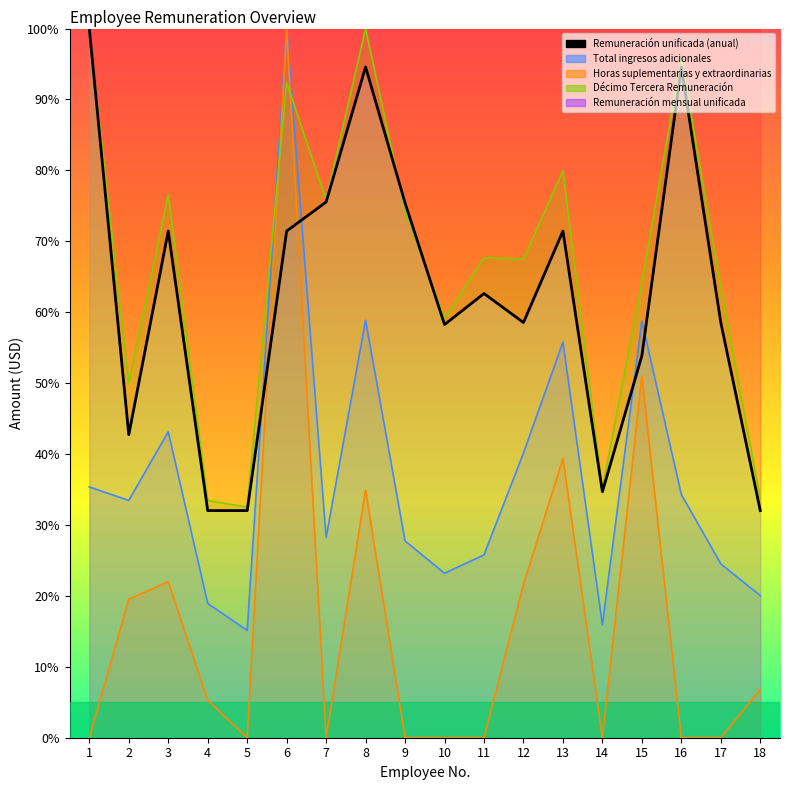

What is the difference between the maximum and minimum values?

68.0